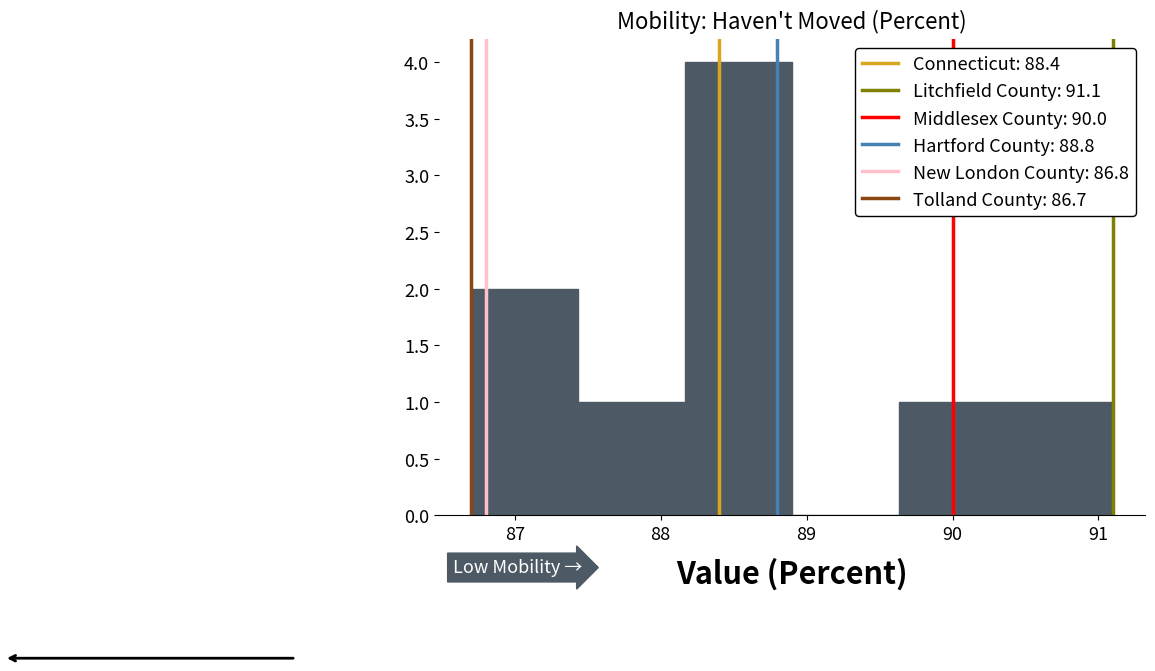

Which range on the x-axis has the tallest bar?

88.2 to 88.9